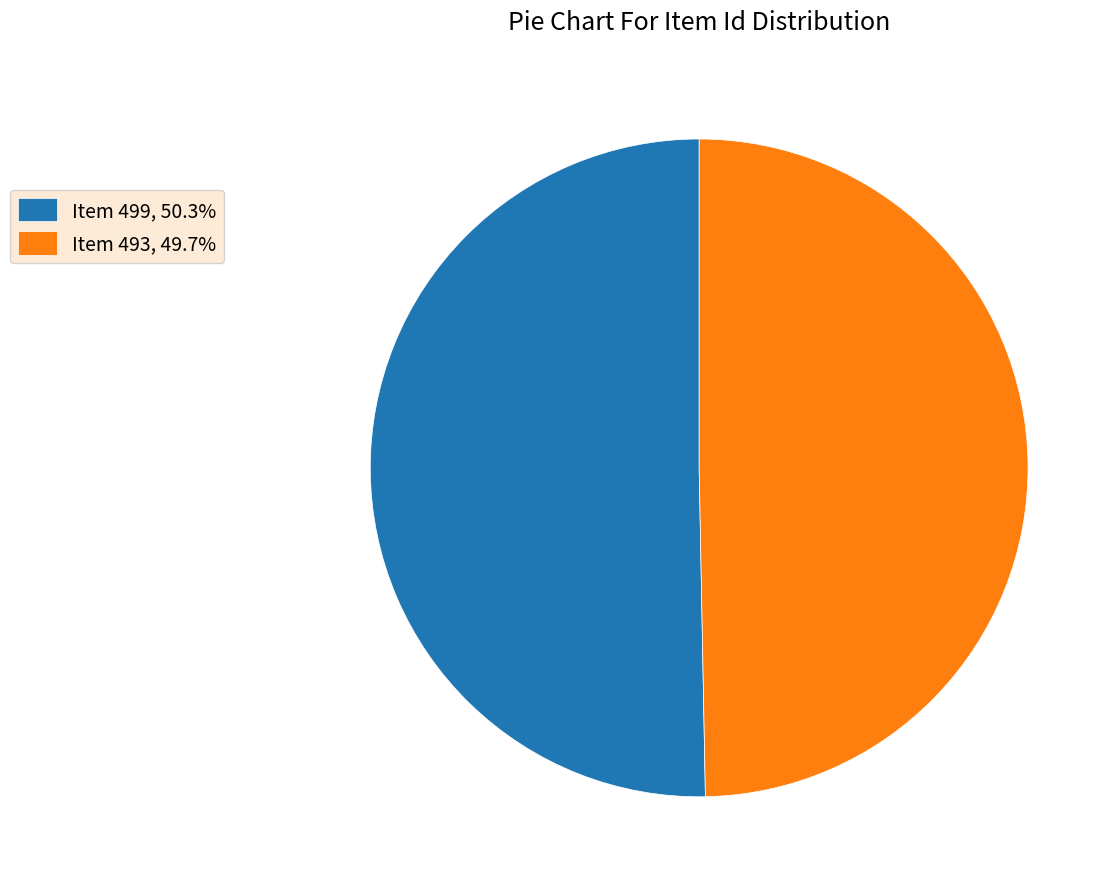

The Item 493 slice represents 50% of the pie. True or false?

True